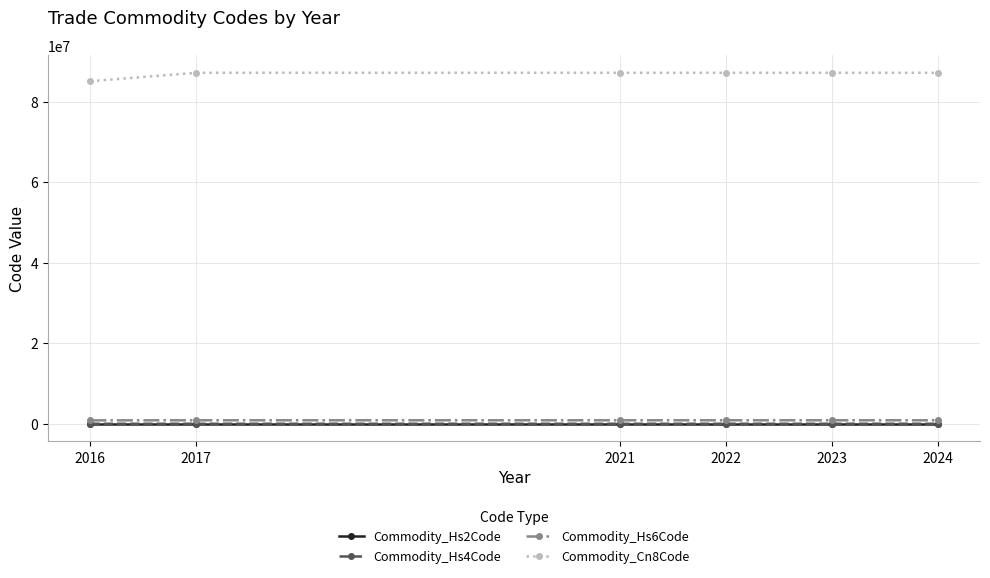

True or false: Commodity_Hs6Code and Commodity_Hs4Code cross at least once.

False